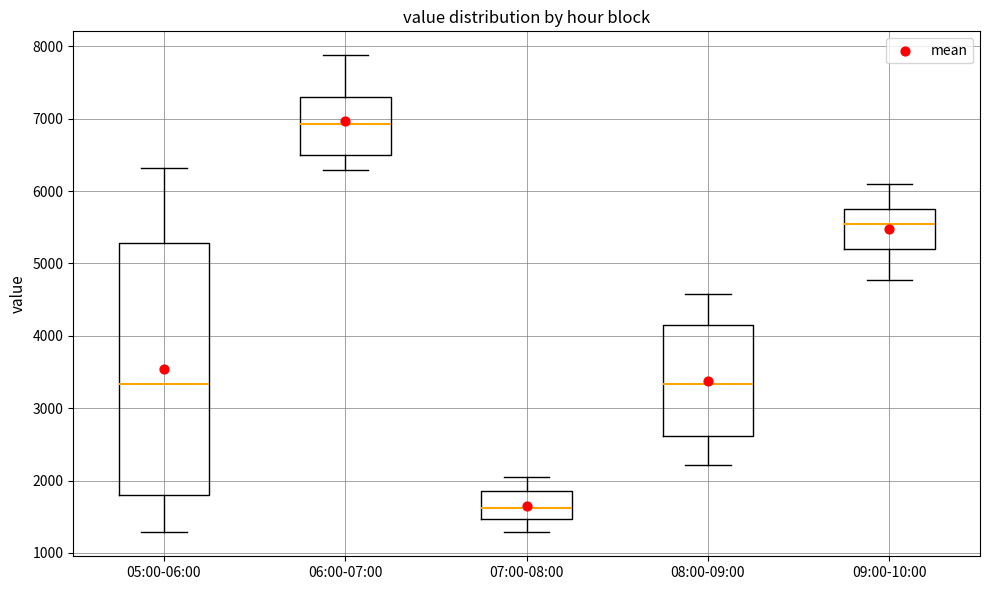

Where does the upper whisker of the box for 08:00-09:00 end on the y-axis? The values are not printed on the chart, so give them approximately, as read against the axis.

4600